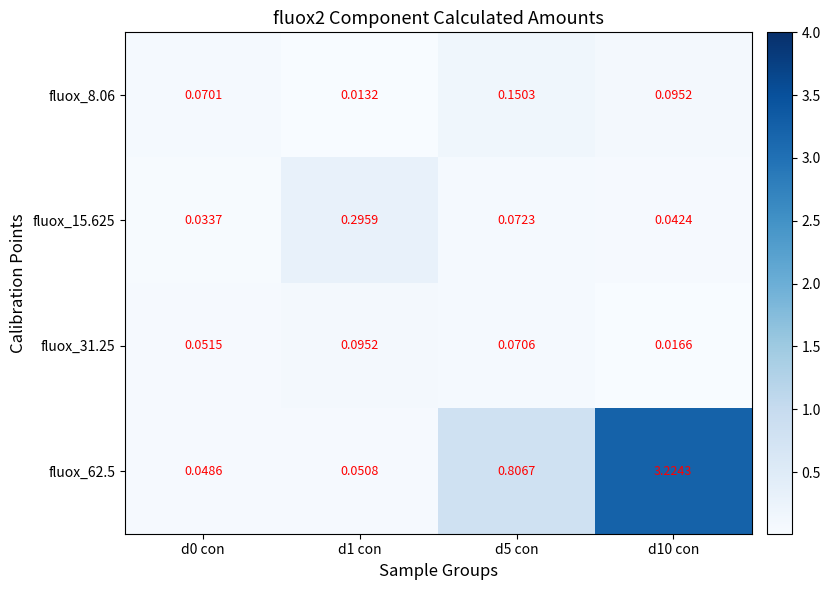

How many distinct data groups are displayed?

4